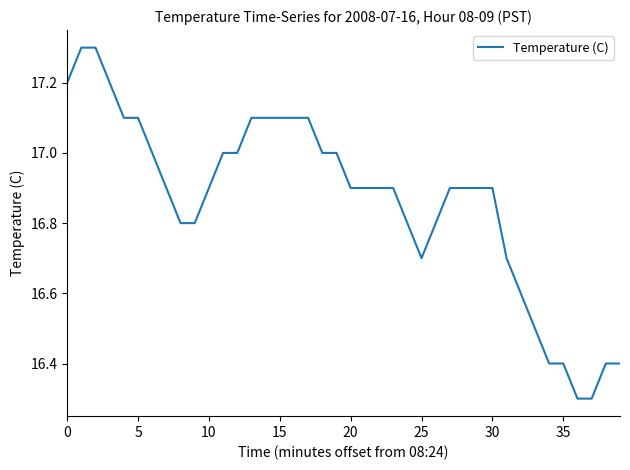

Reading right to left, transcribe all the data shown in this chart.

16.4	16.4	16.3	16.3	16.4	16.4	16.5	16.6	16.7	16.9	16.9	16.9	16.9	16.8	16.7	16.8	16.9	16.9	16.9	16.9	17.0	17.0	17.1	17.1	17.1	17.1	17.1	17.0	17.0	16.9	16.8	16.8	16.9	17.0	17.1	17.1	17.2	17.3	17.3	17.2